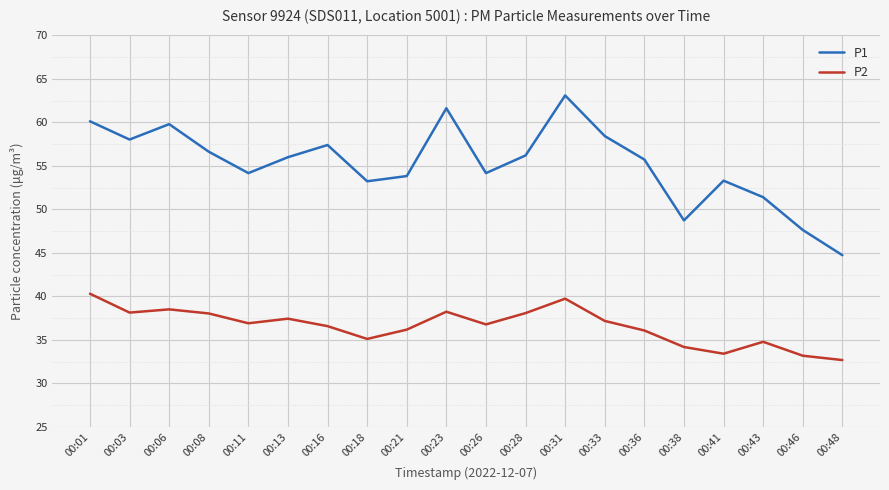

The value of P1 at 00:21 is 53.8. True or false?

True